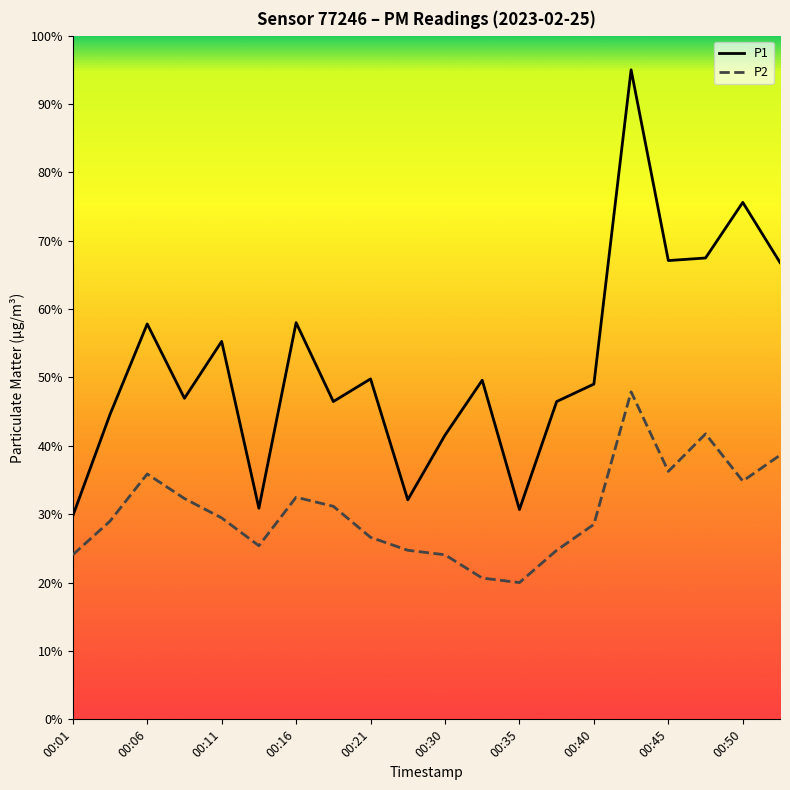

List the series in order of their overall mean, highest first.

P1, P2